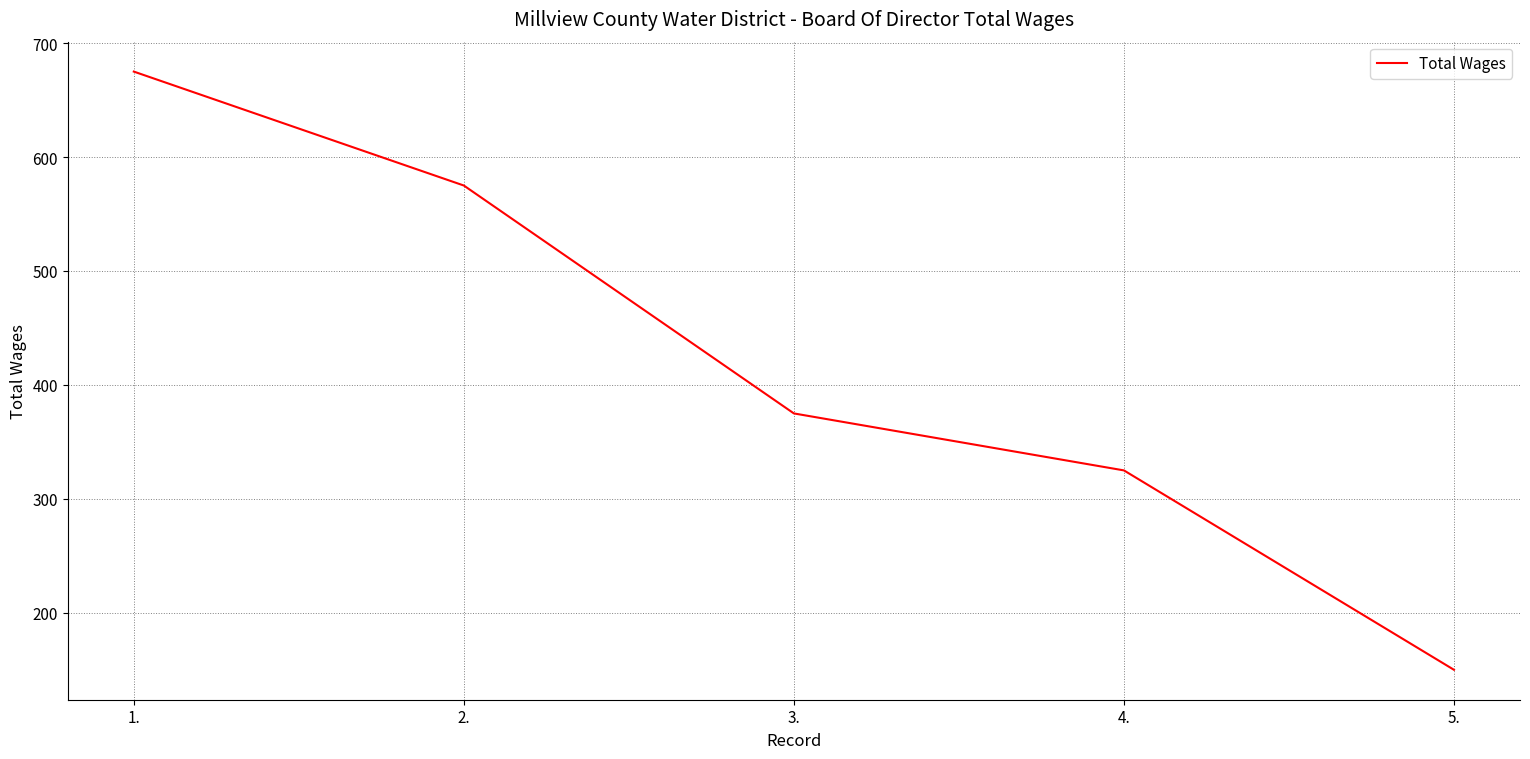

List the labels in order of value, largest first.

1., 2., 3., 4., 5.